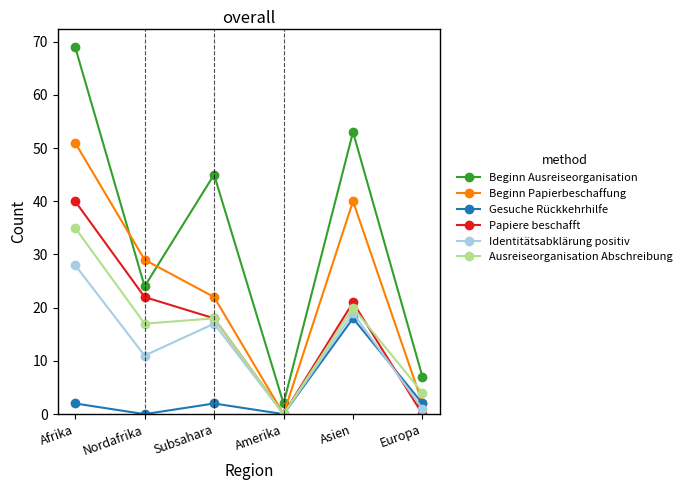

What is the label of the 3rd point from the left?

Subsahara